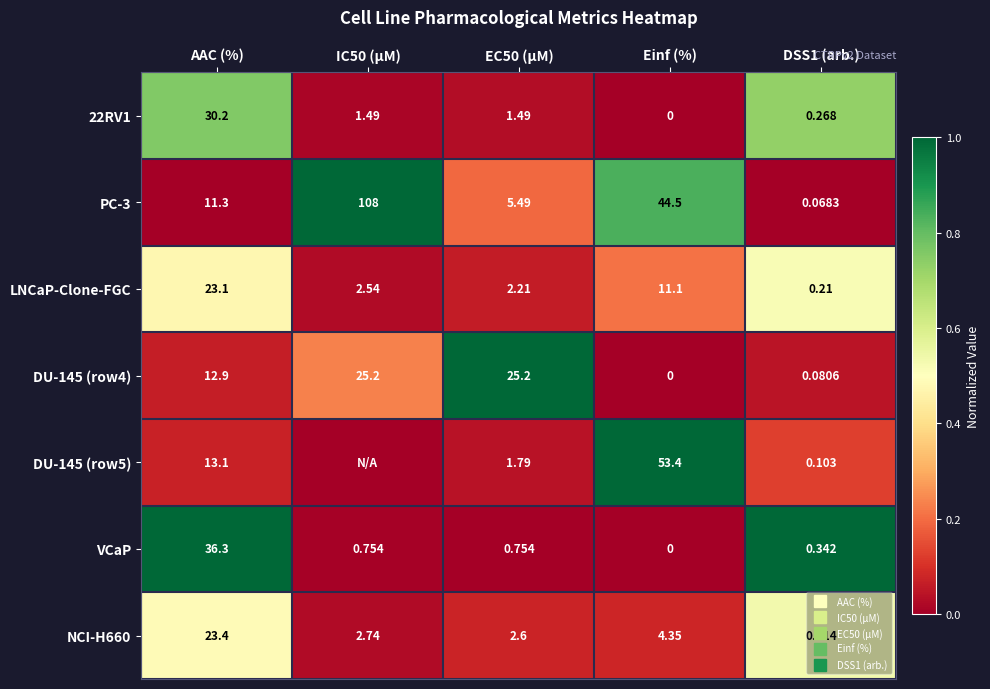

Which category has the highest value in the NCI-H660 series?

DSS1 (arb.)